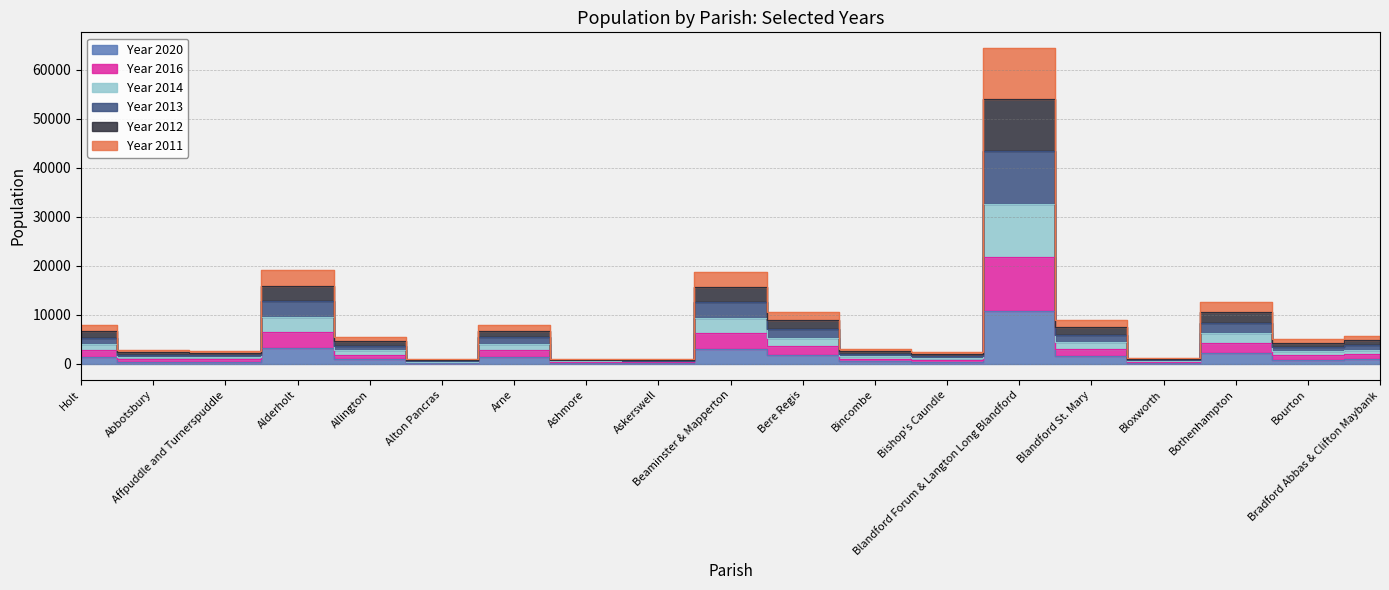

What is the label of the 19th point from the right?

Holt